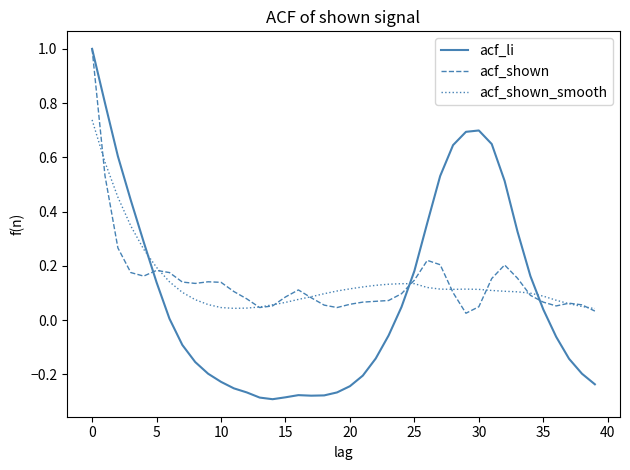

Does the chart have visible grid lines?

No